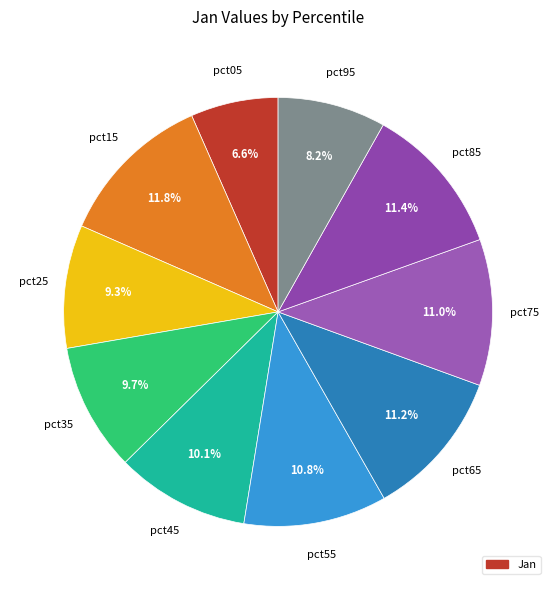

To the nearest percent, what is the difference between the largest and smallest slice percentages?

5%